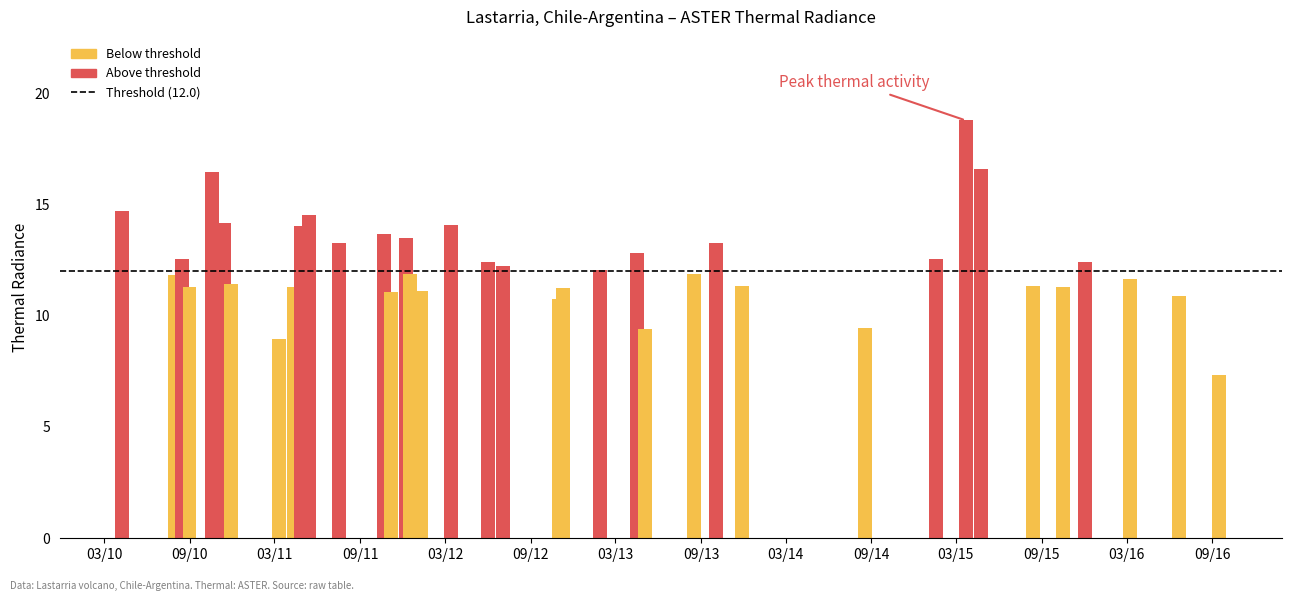

What is the difference between the values at 2011-05-14 and 2012-01-09?

3.4